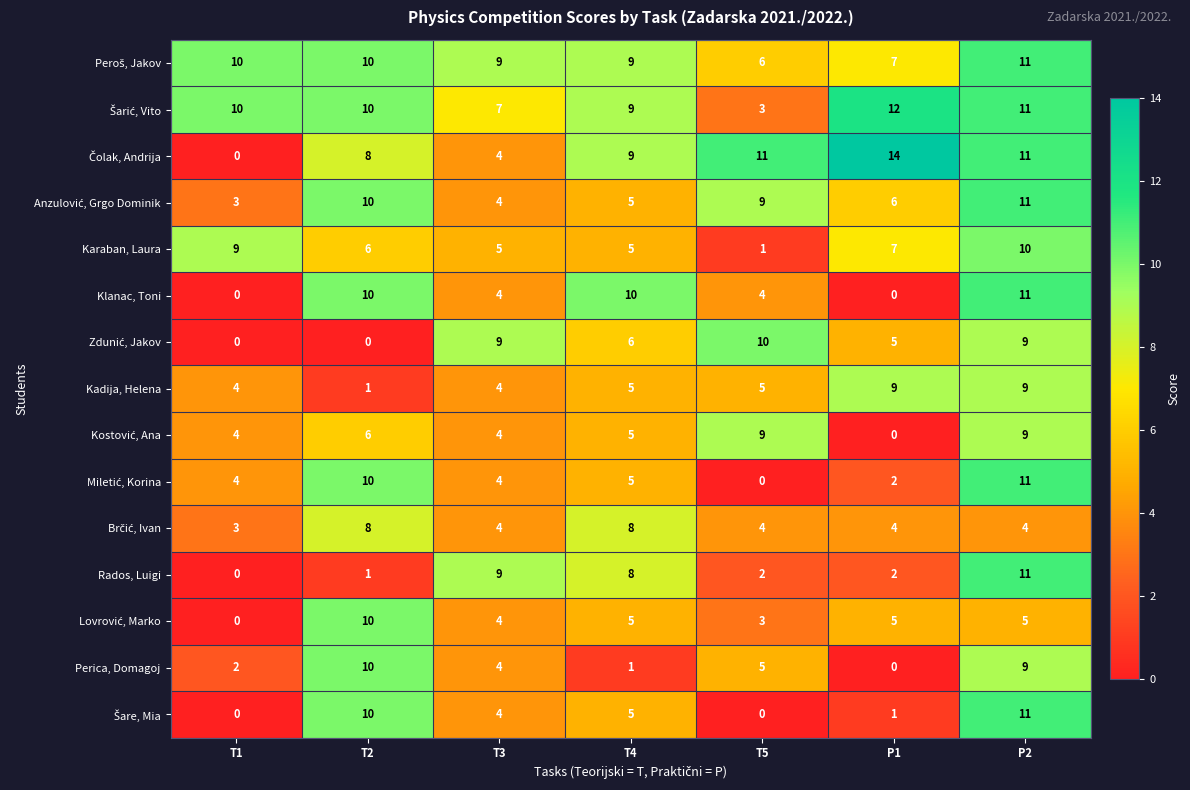

What is the spread (max minus min) of values at T5?

11